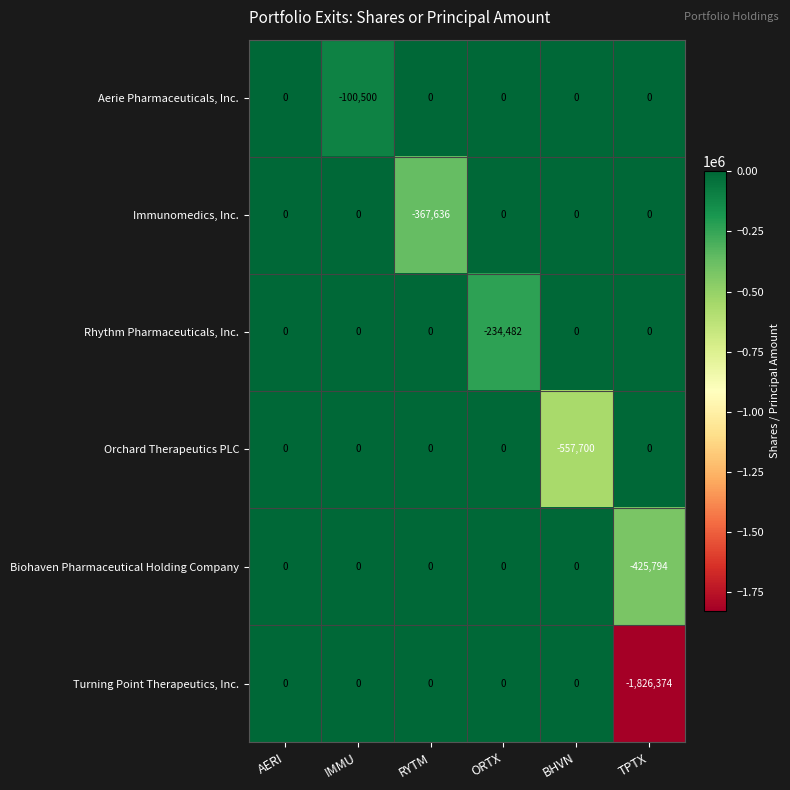

At which label is Immunomedics, Inc. closest to -183818?

AERI